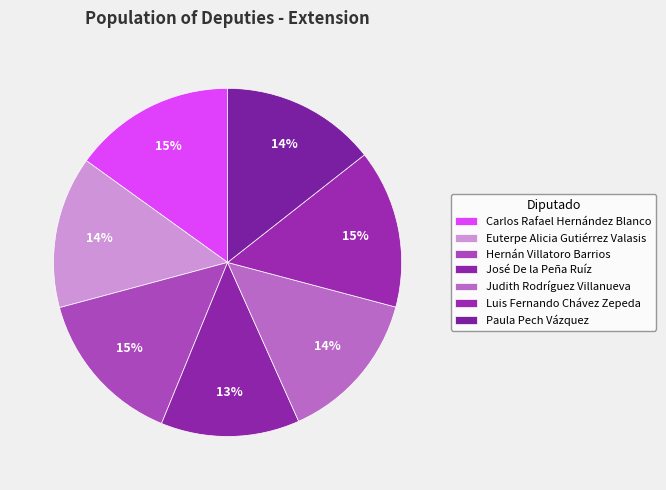

Which slice is the largest?

Carlos Rafael
Hernández Blanco